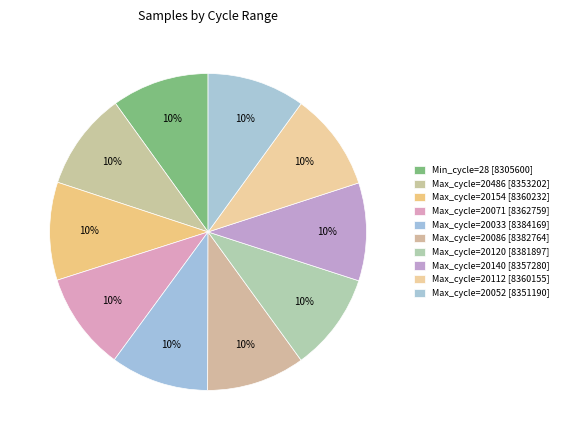

How many segments does this pie chart have?

10